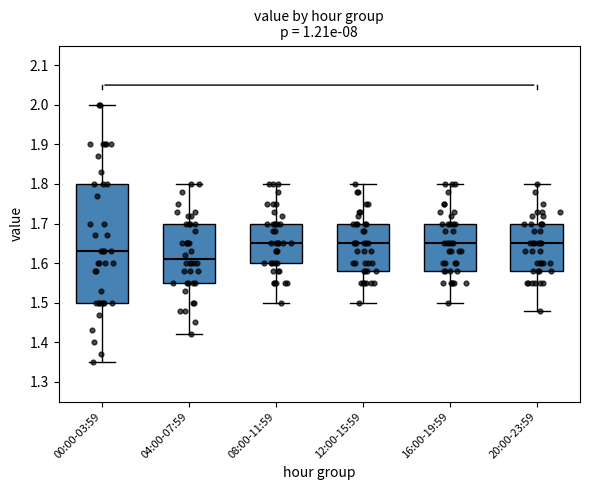

Where is the upper edge of the box for 16:00-19:59 on the y-axis? The values are not printed on the chart, so give them approximately, as read against the axis.

1.70